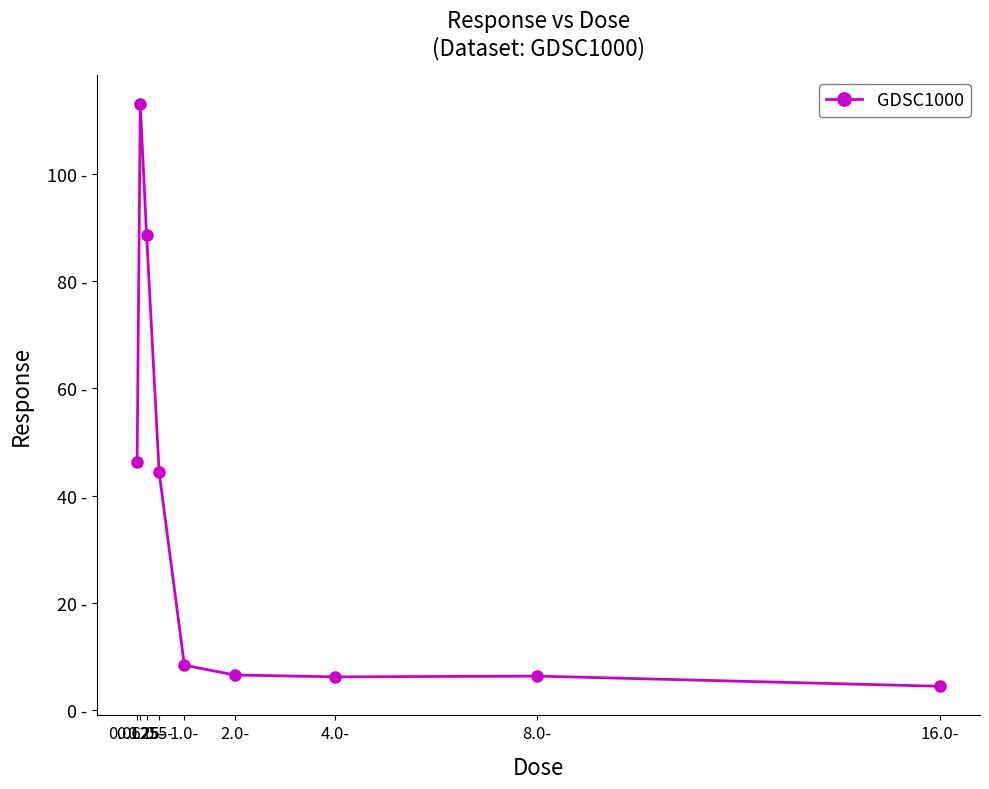

Rank the categories by value from highest to lowest.

0.125-, 0.25-, 0.0625-, 0.5-, 1.0-, 2.0-, 8.0-, 4.0-, 16.0-